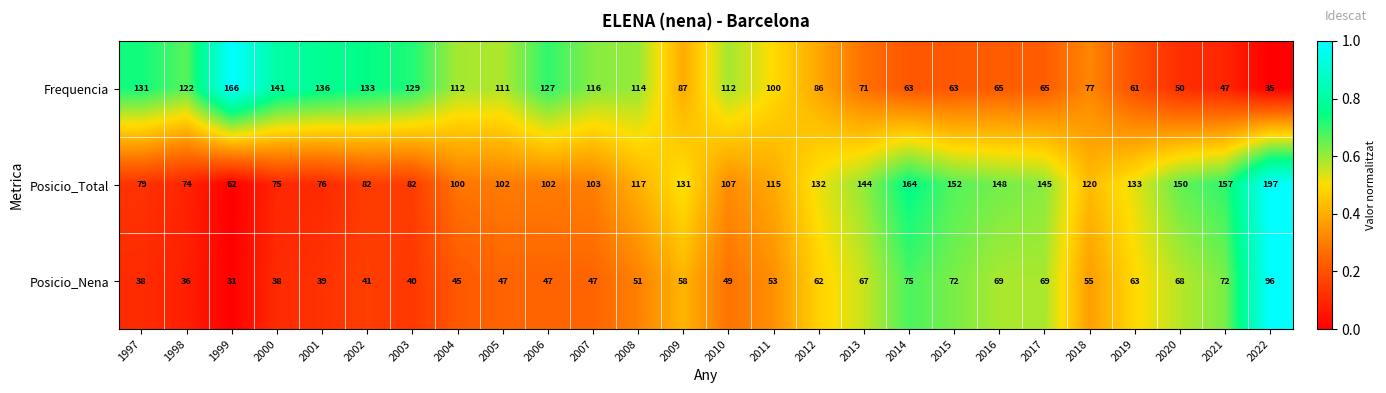

The value of Posicio_Nena at 2018 is 55. True or false?

True